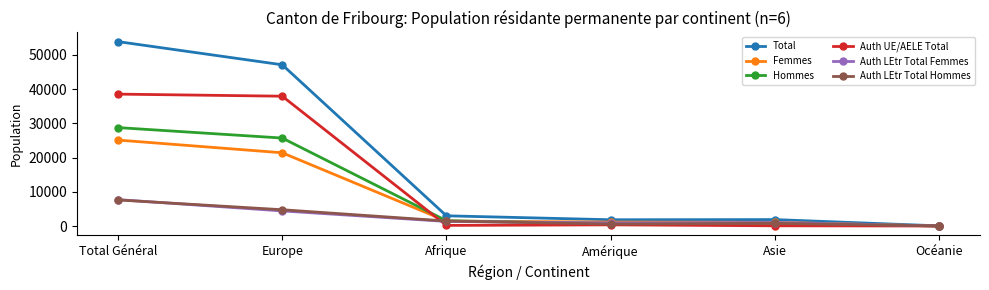

What is the label of the 3rd point from the left?

Afrique